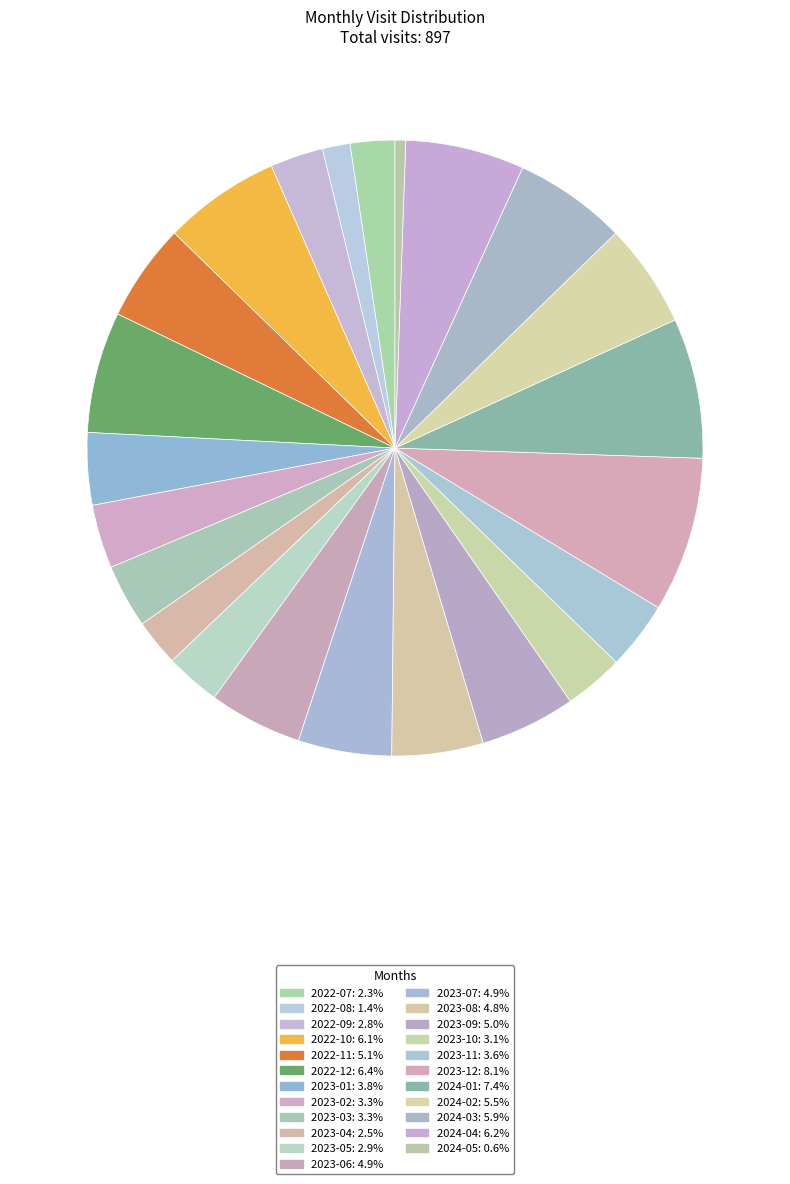

How many segments does this pie chart have?

23